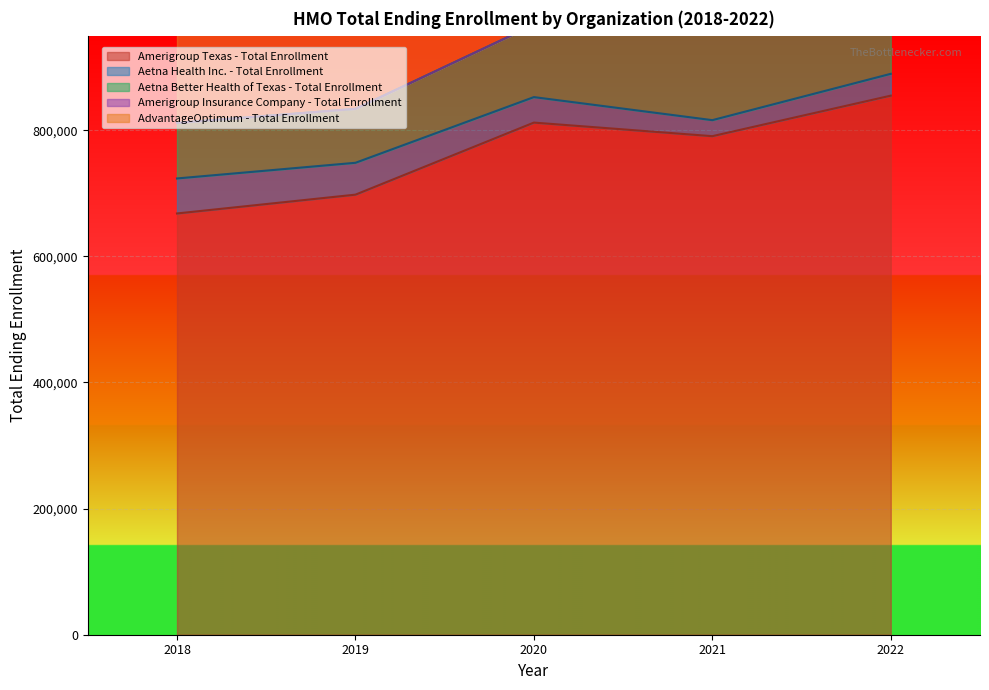

In Amerigroup Texas - Total Enrollment, how many points are lower than both neighbors (excluding endpoints)?

1